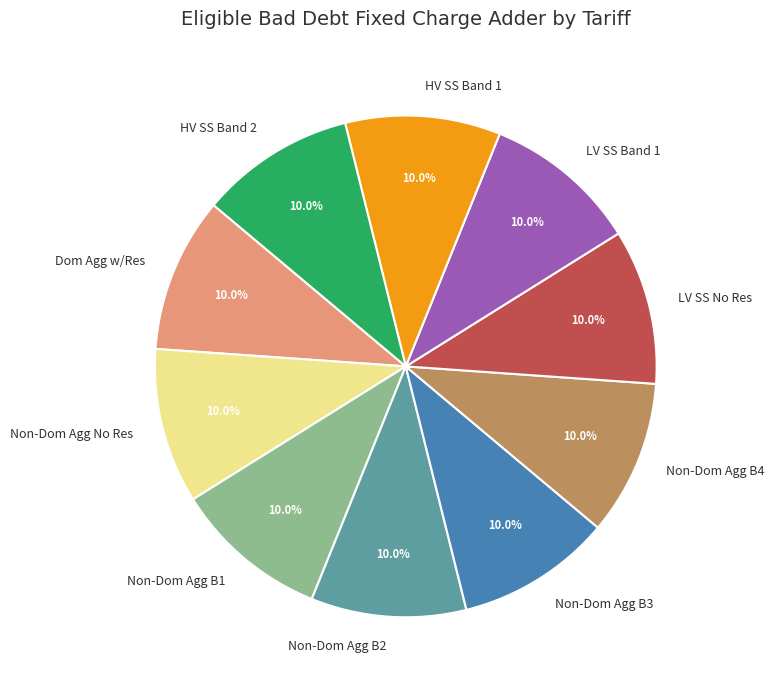

Does any single category account for the majority?

No